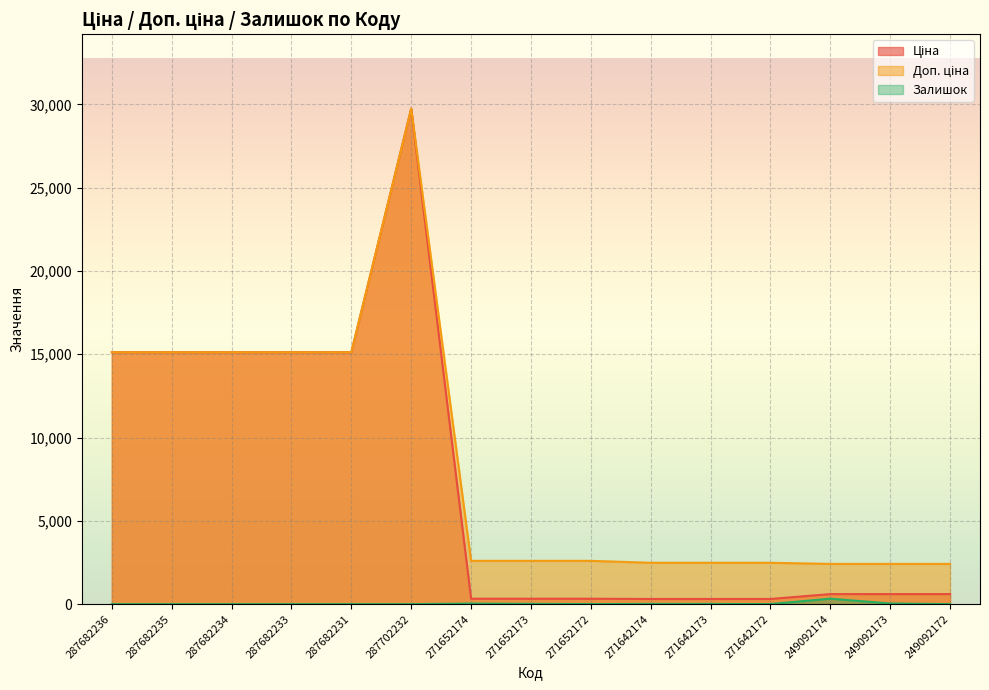

How many lines are shown in the chart?

3